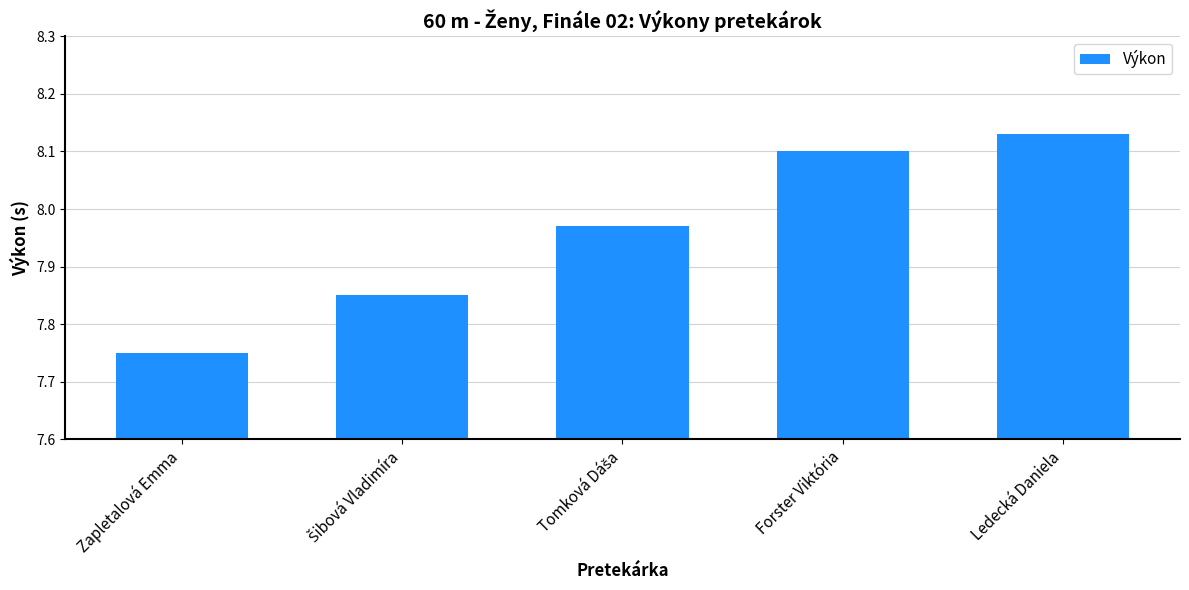

Is it true that the value at Forster Viktória is 13.4?

False